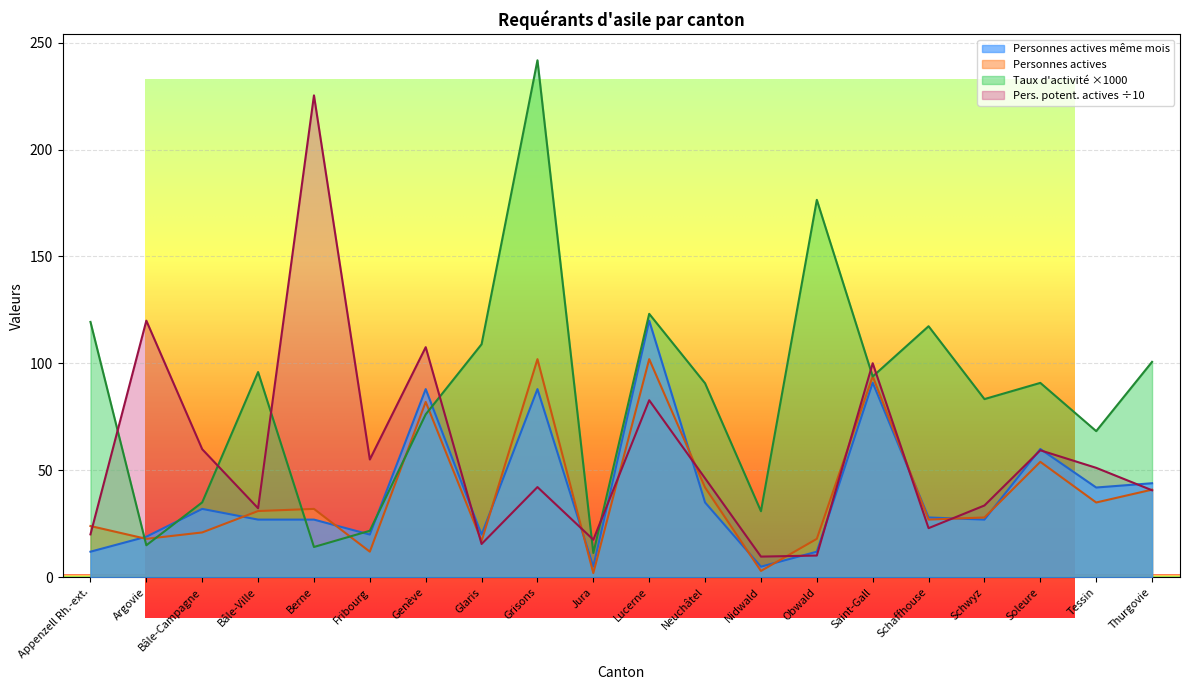

Rank the series at Grisons from lowest to highest value.

Personnes potentiellement actives, Personnes actives même mois, Personnes actives, Taux d'activité